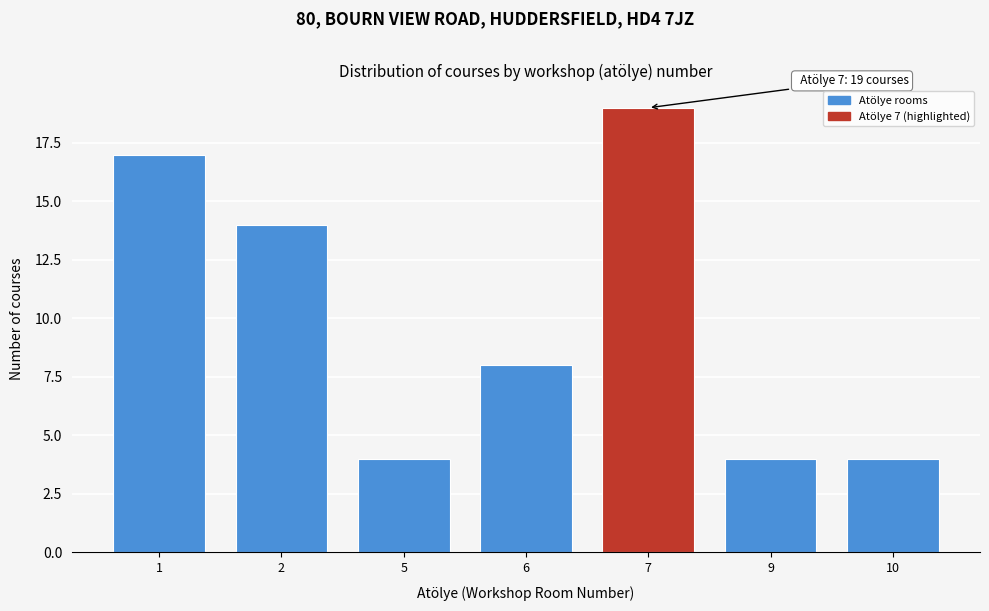

Reading left to right, list all the values displayed in this chart.

17	14	4	8	19	4	4